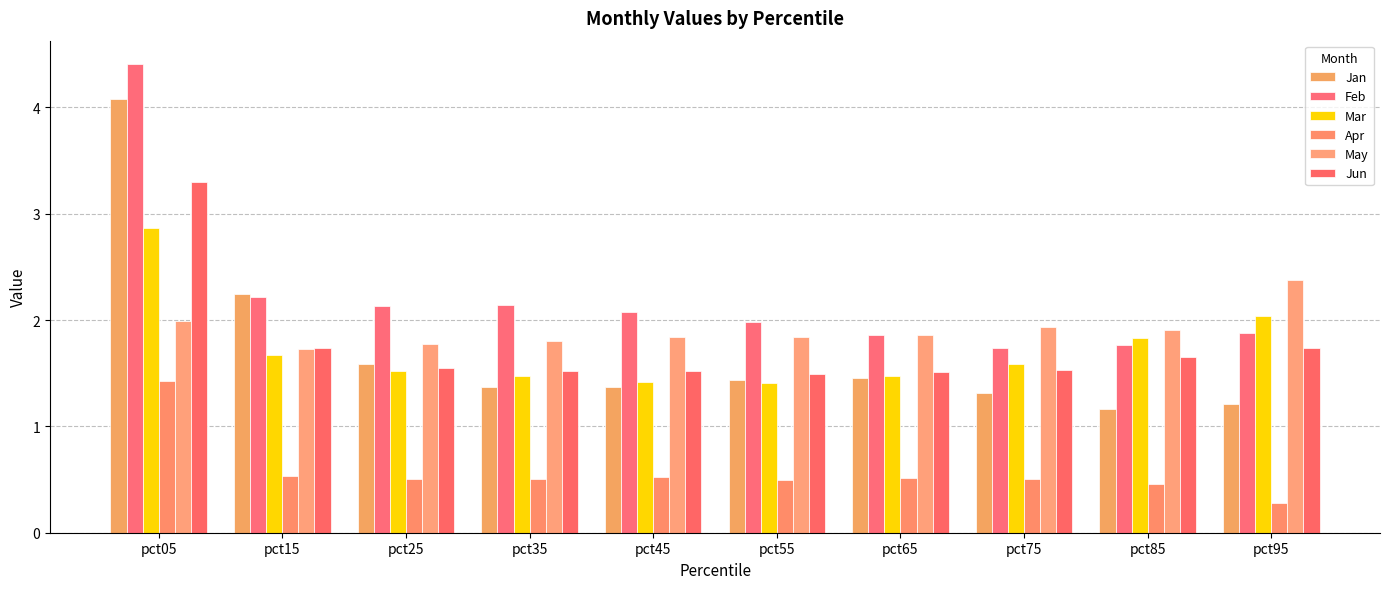

True or false: Feb has a value of 3.2 at pct65.

False